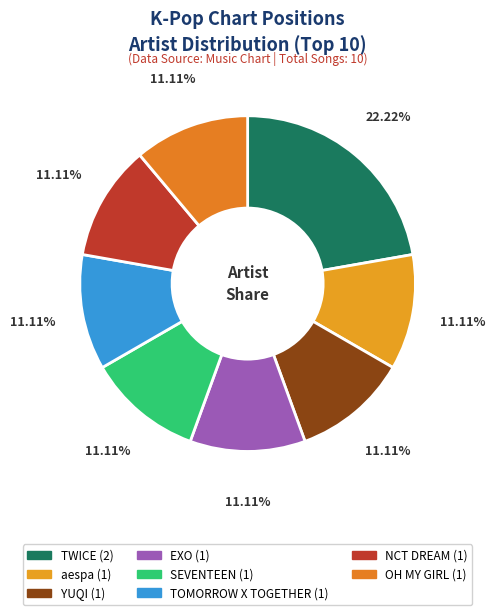

How many segments does this pie chart have?

8